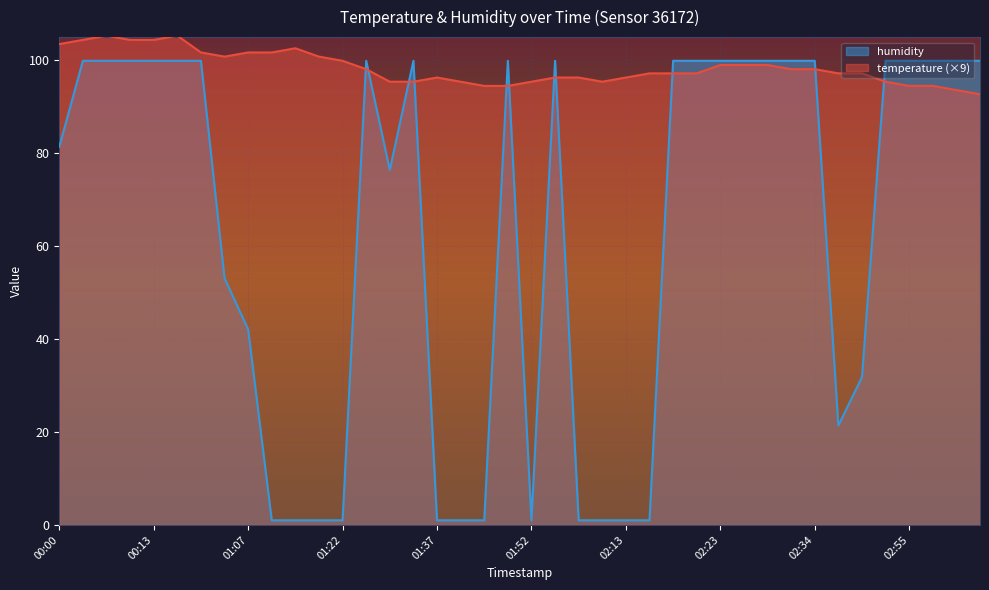

Where does the temperature series first go above 97?

00:00